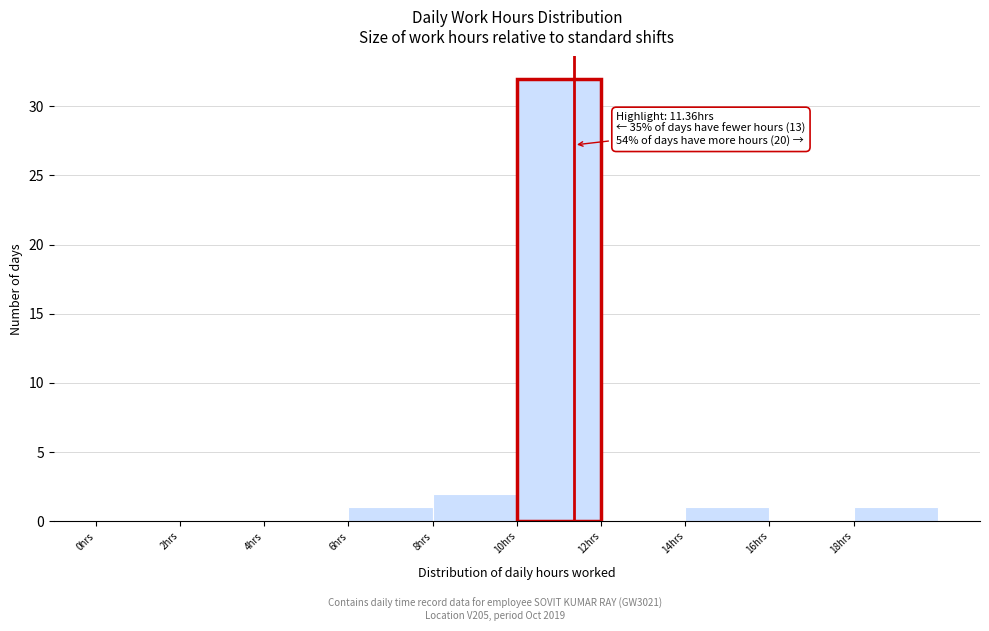

Which range on the x-axis has the tallest bar?

10 to 12